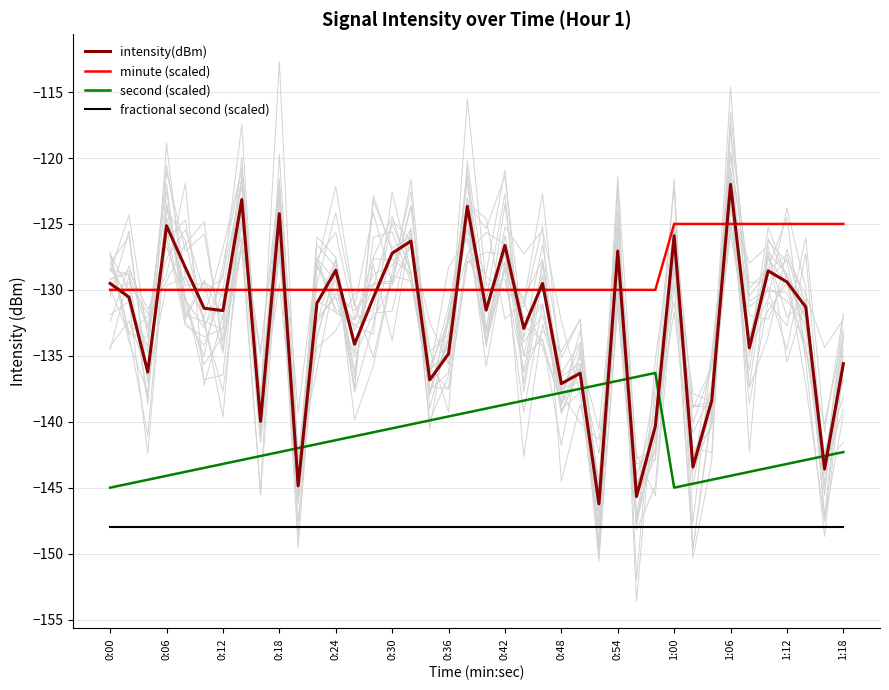

Count the number of data series in this chart.

4